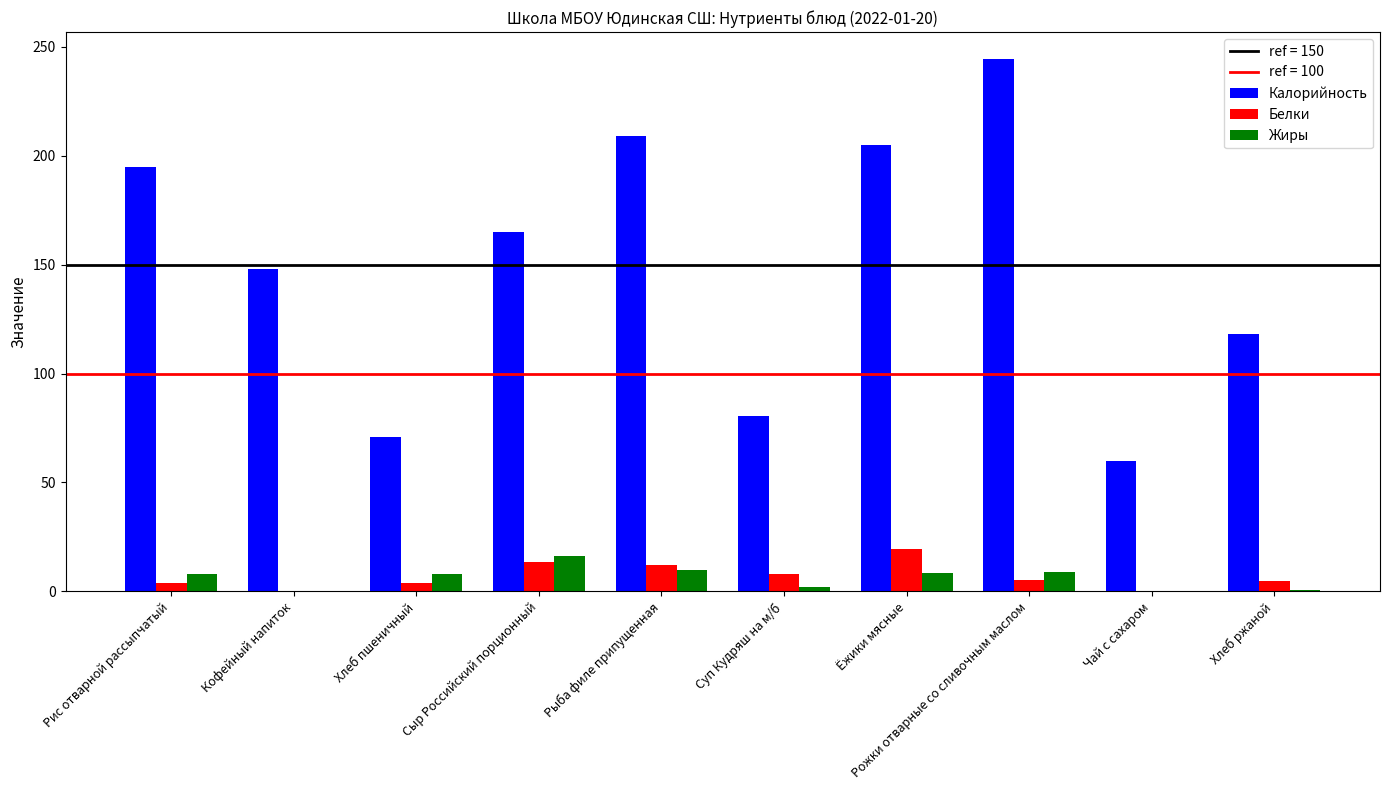

The Калорийность series shows 80.6 at Суп Кудряш на м/б. True or false?

True